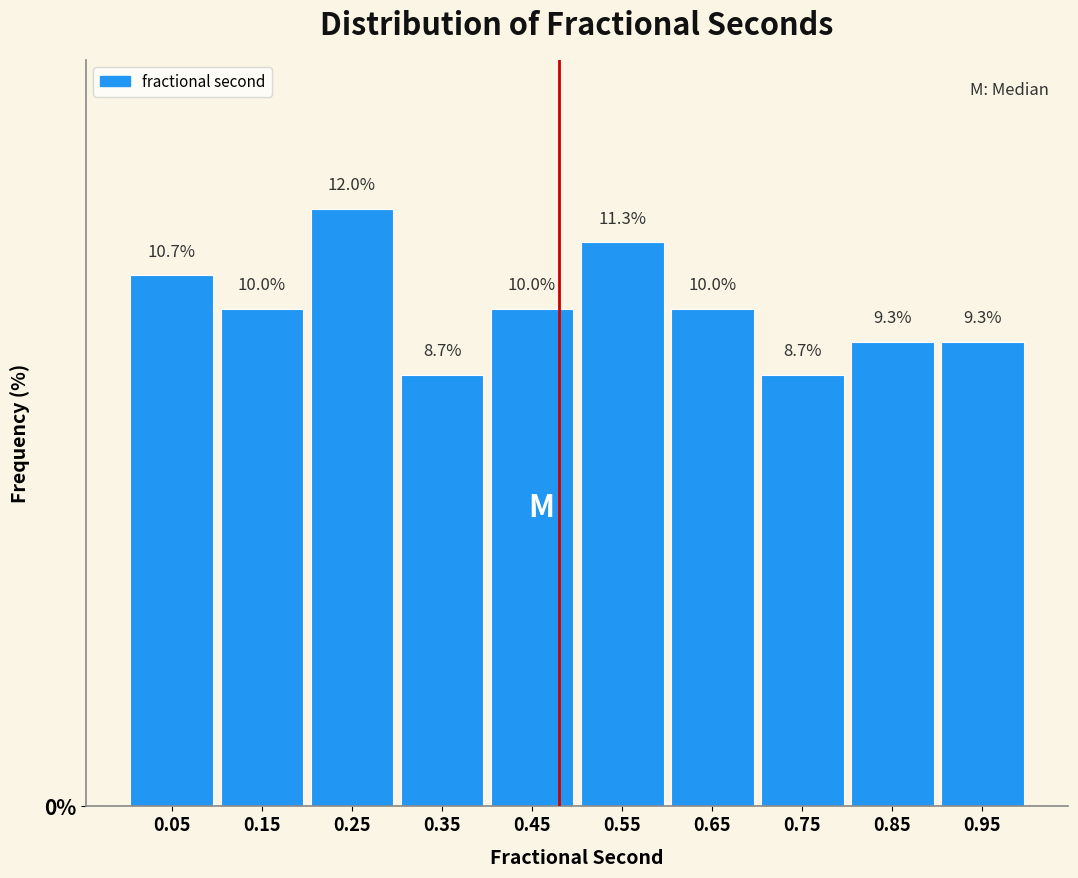

Which range on the x-axis has the tallest bar?

0.2 to 0.3